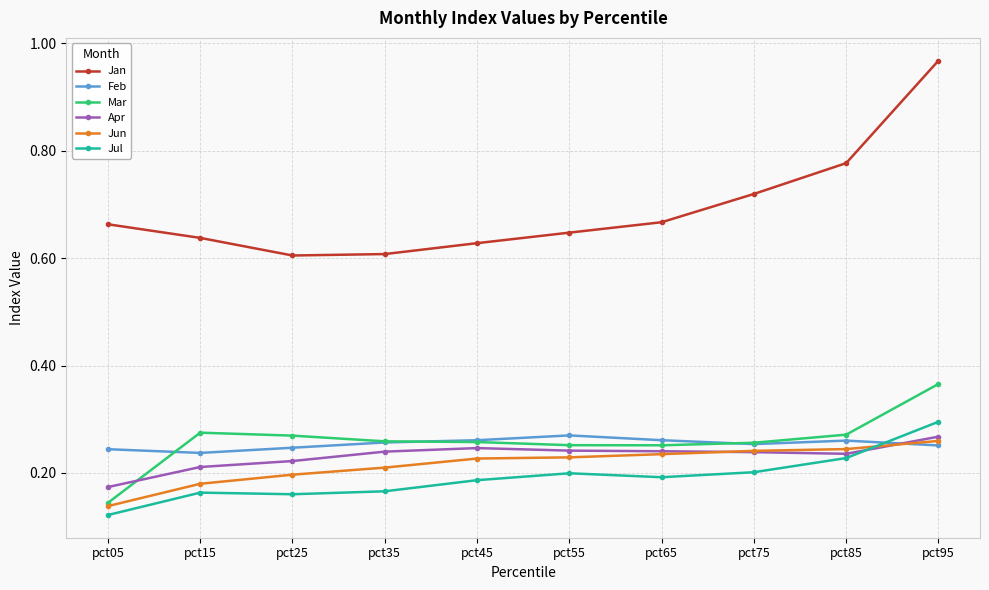

At which label is Jun closest to 0?

pct05